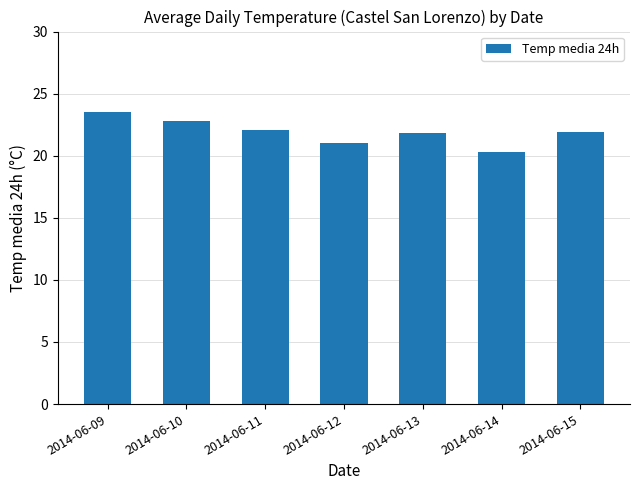

What is the maximum value shown in the chart?

23.5